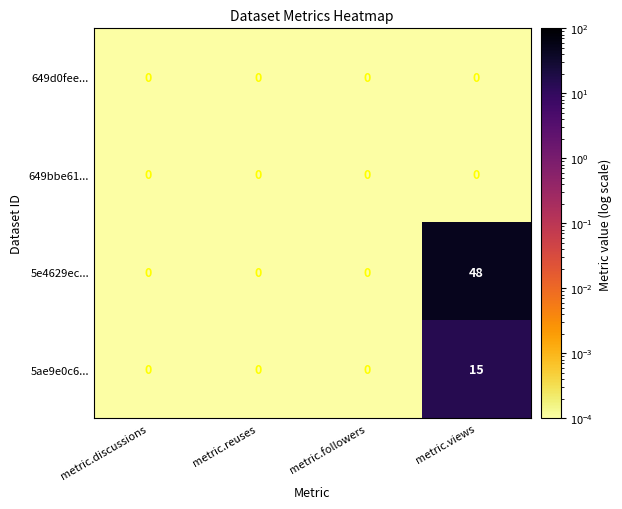

Is it true that 5e4629ec... equals 26 at metric.followers?

False